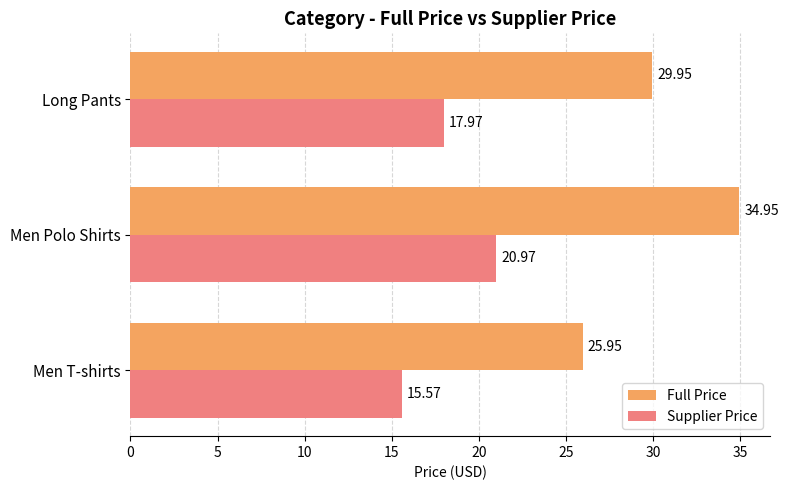

At which label is Supplier Price closest to 18?

Long Pants